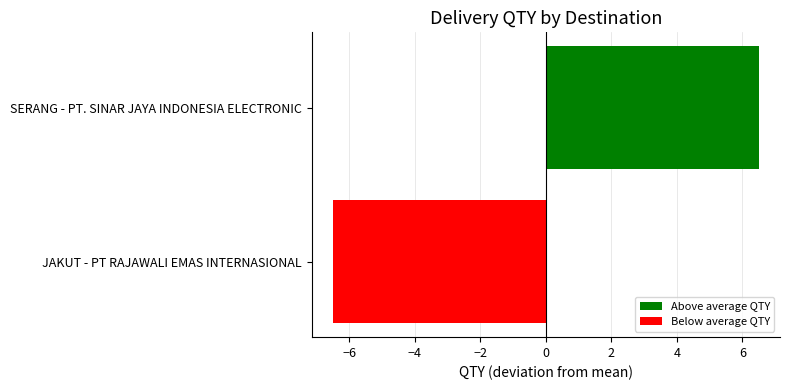

What is the change in value from JAKUT - PT RAJAWALI EMAS INTERNASIONAL to SERANG - PT. SINAR JAYA INDONESIA ELECTRONIC?

+13.0